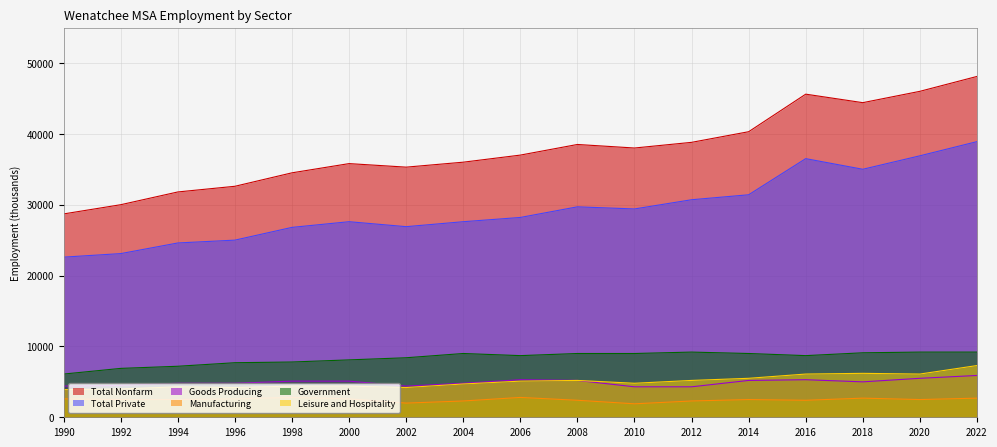

Which category has the highest value in the Total Nonfarm series?

2022